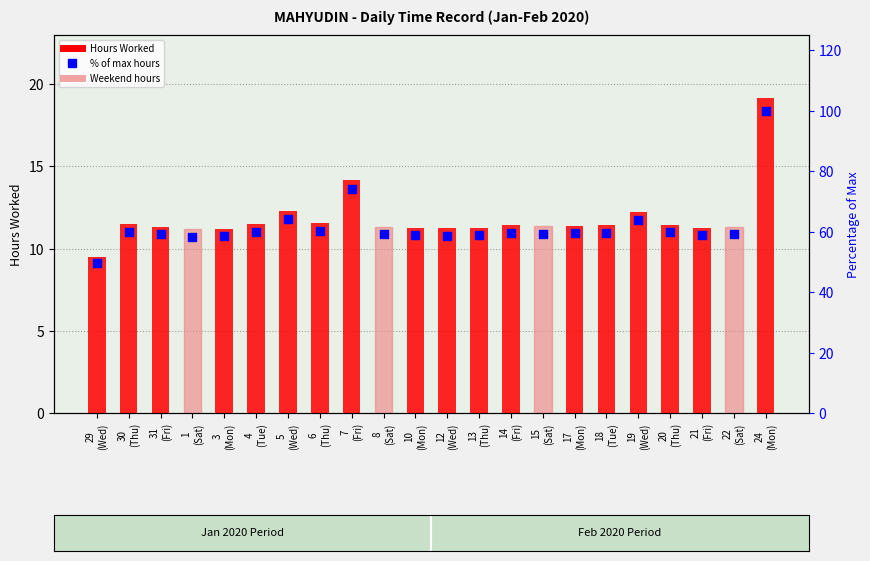

Which series contains the lowest Y value?

Hours Worked